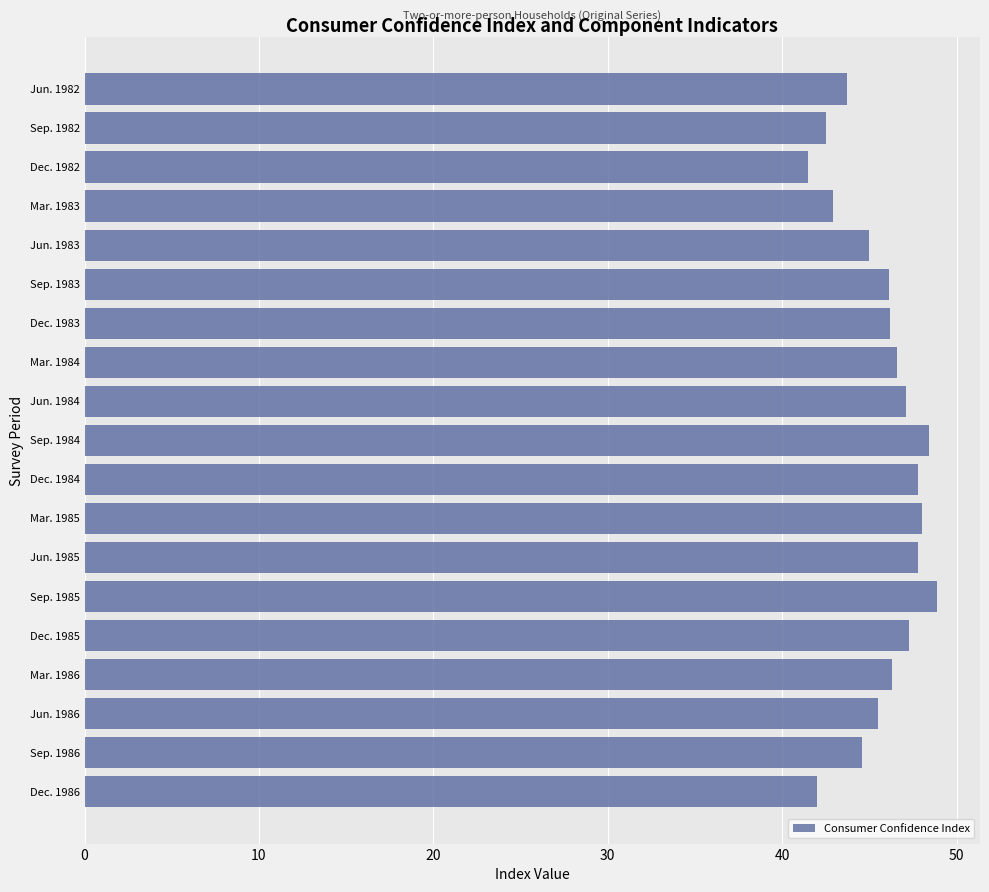

What is the sum of the values at Jun. 1985 and Dec. 1986?

89.8